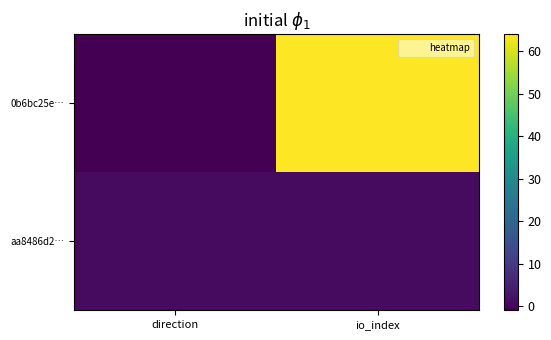

Which label corresponds to the largest value in the chart?

io_index